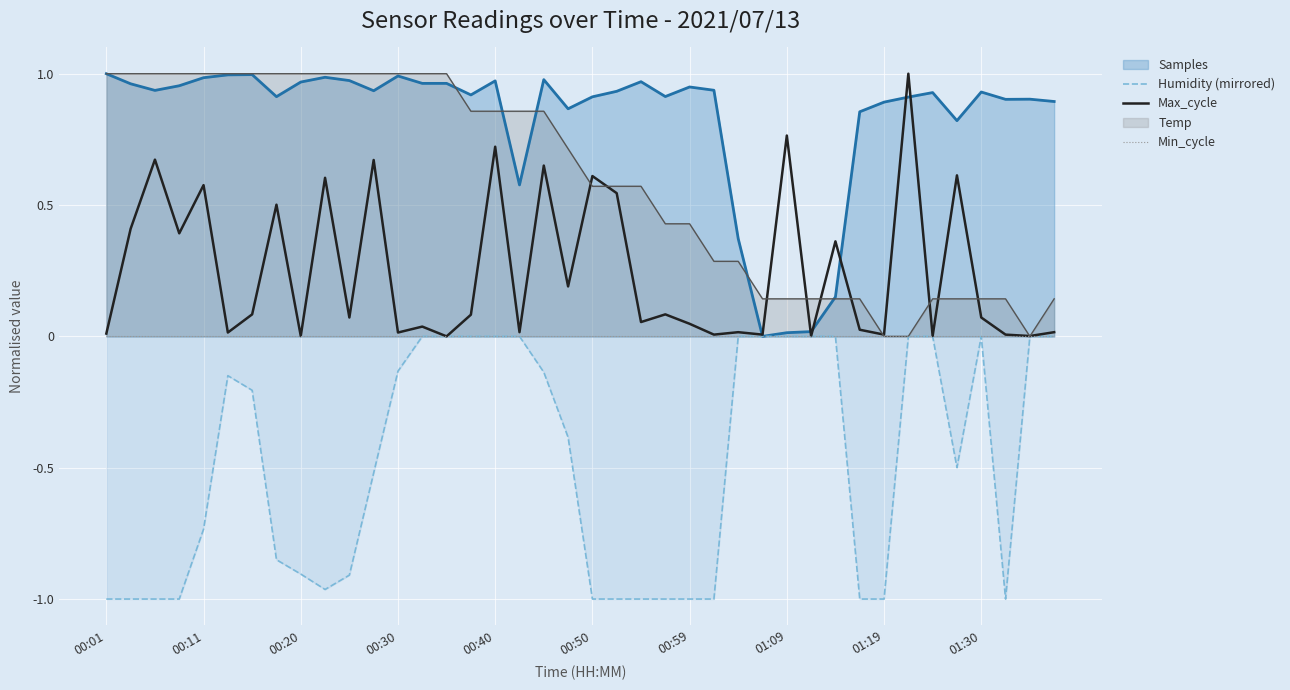

What is the minimum value shown in the chart?

-1.0